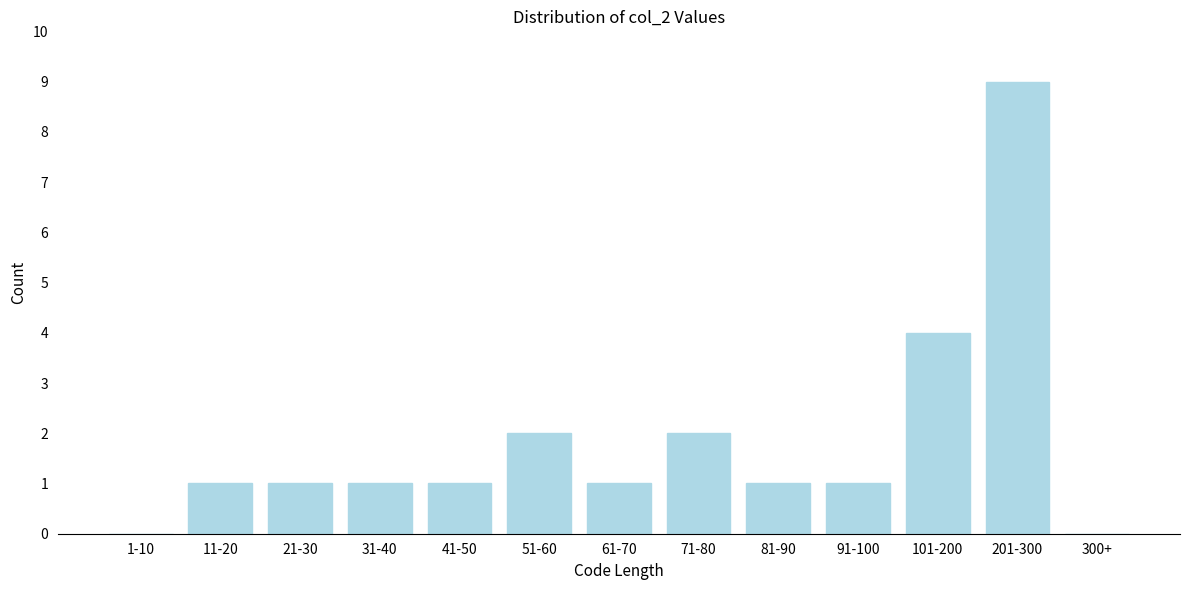

Reading left to right, what are all the values shown in this chart?

1-10=0	11-20=1	21-30=1	31-40=1	41-50=1	51-60=2	61-70=1	71-80=2	81-90=1	91-100=1	101-200=4	201-300=9	300+=0